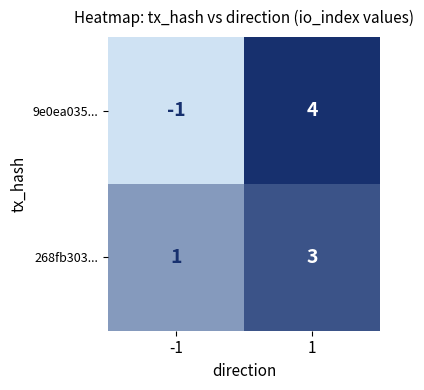

What is the sum of the 268fb303... values at -1 and 1?

4